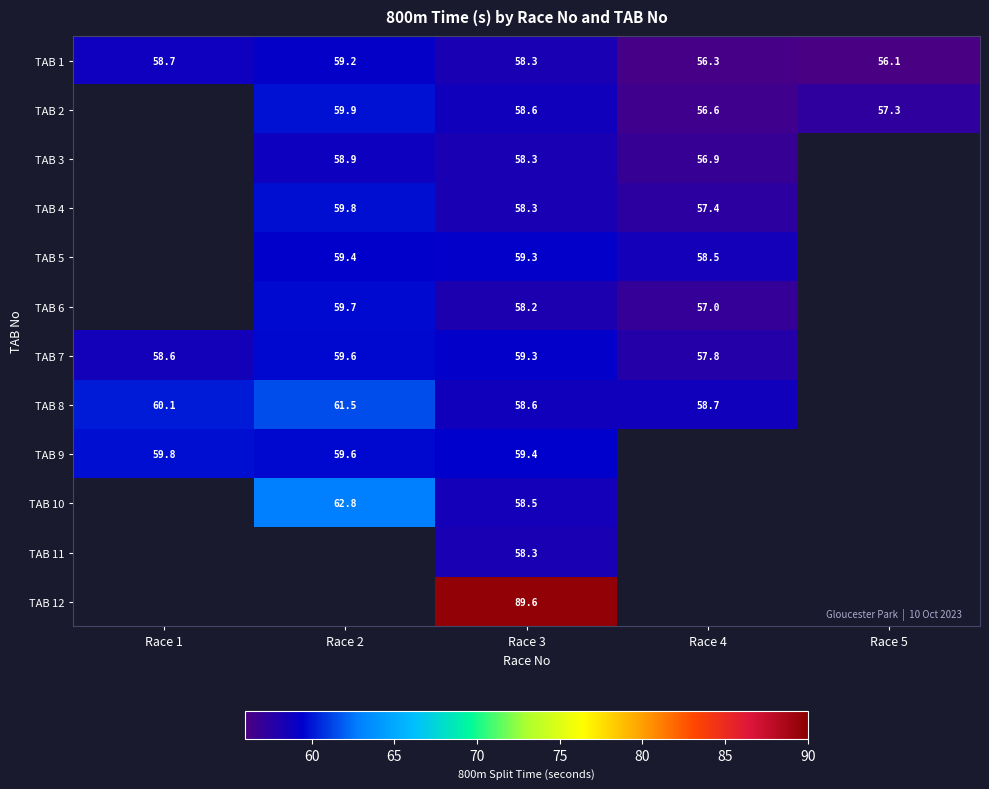

How many values in TAB 12 are above zero?

1